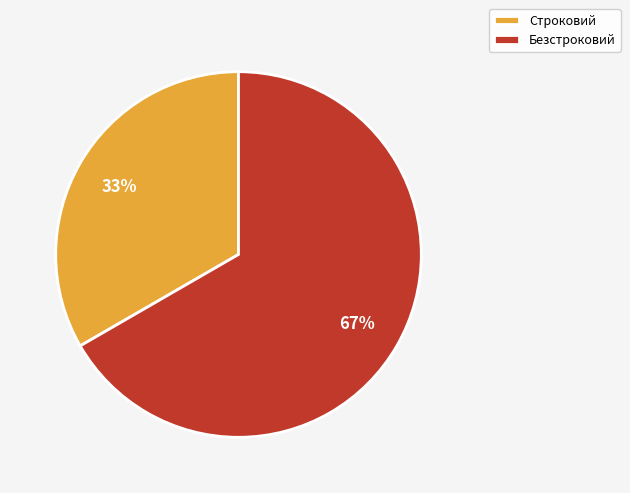

What is the majority slice?

Безстроковий